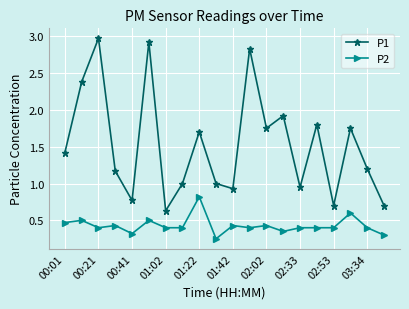

True or false: P1 and P2 intersect in this chart.

False